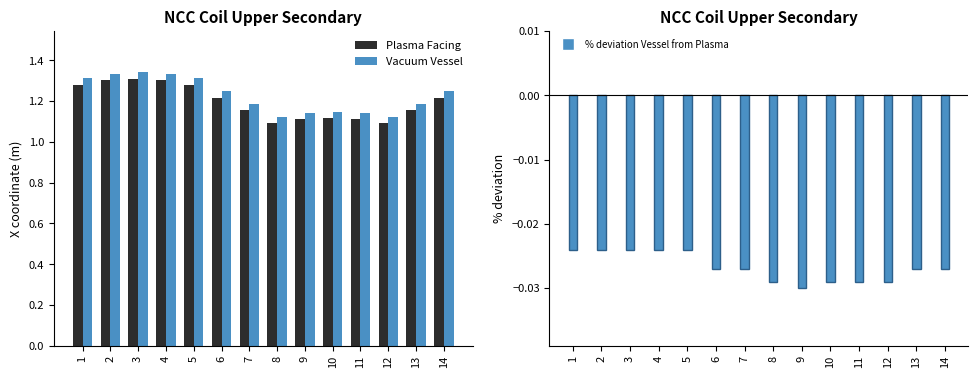

What is the approximate value of Vacuum Vessel at 12?

1.1